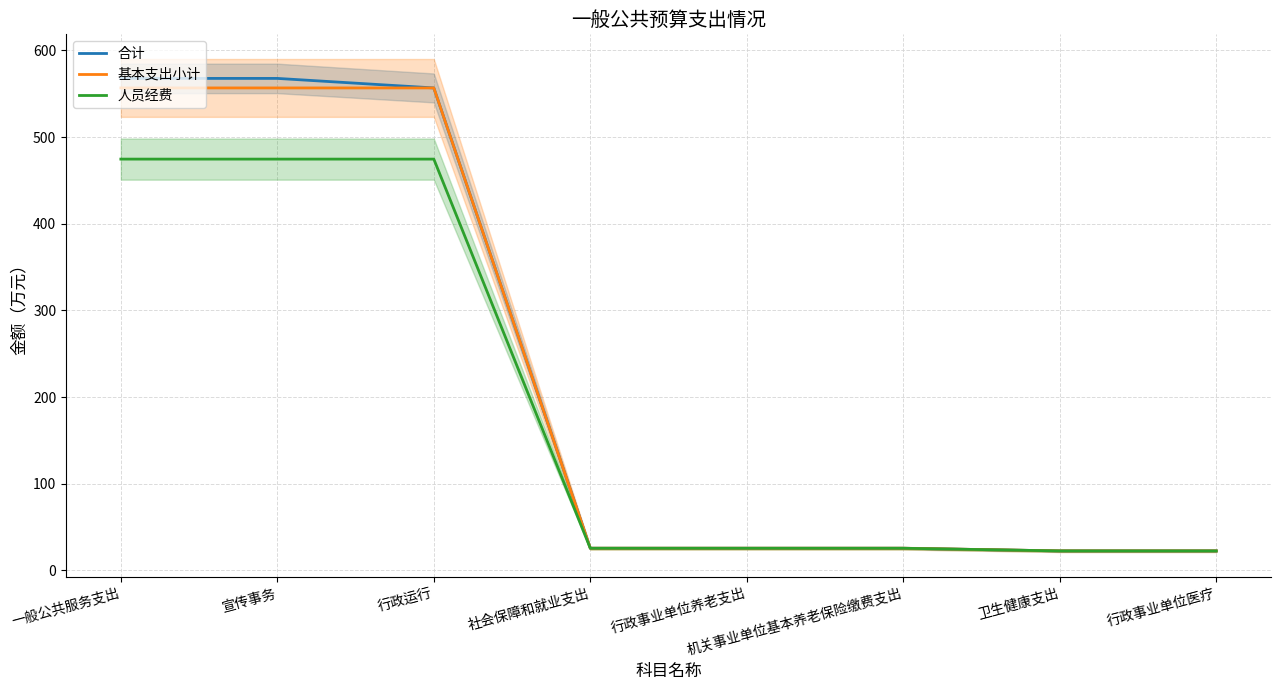

How many distinct data groups are displayed?

3